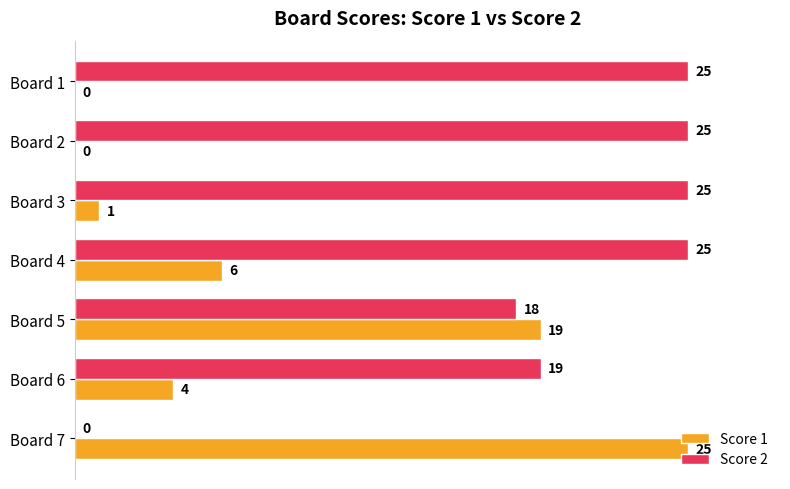

Which category has the highest value in the Score 1 series?

Board 7